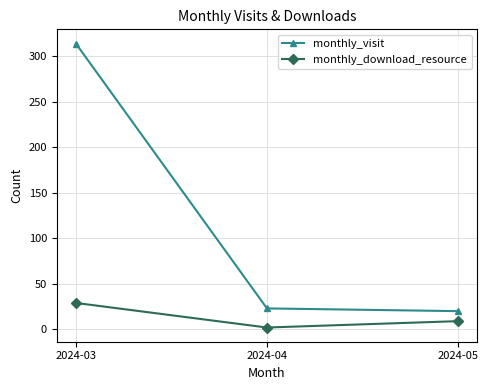

Reading left to right, transcribe all the data shown in this chart.

monthly_visit: 314	23	20
monthly_download_resource: 29	2	9